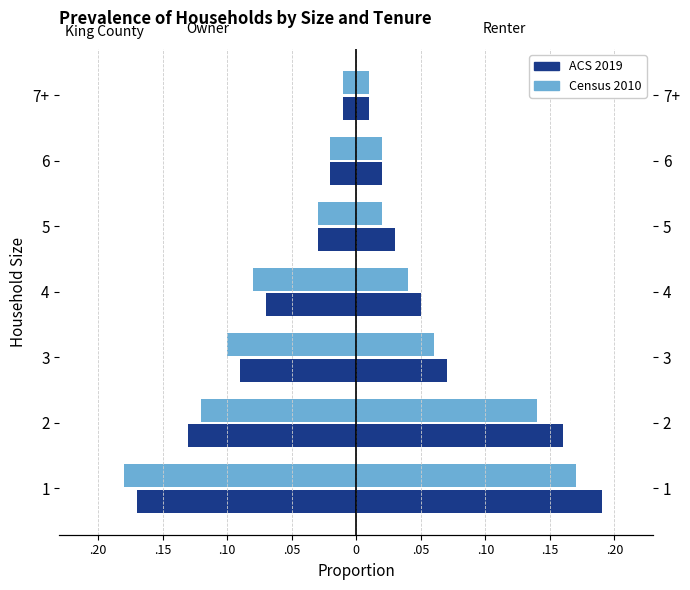

Is it true that ACS 2019 equals -0.1 at 4?

False